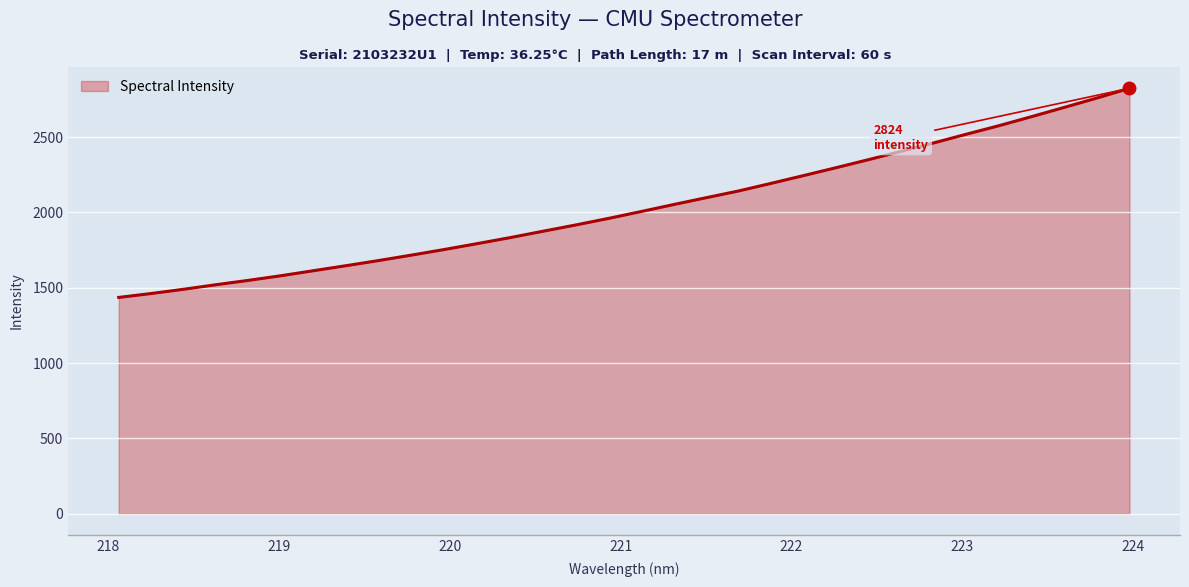

What is the greatest value displayed?

2823.7